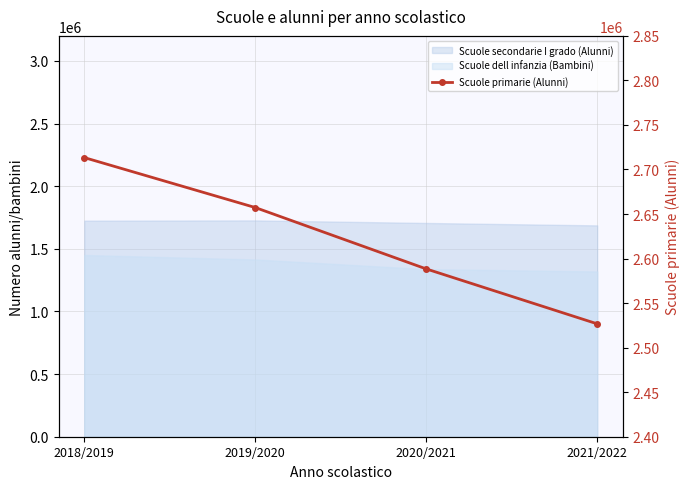

The chart shows a value of 2526732 at 2021/2022. True or false?

True